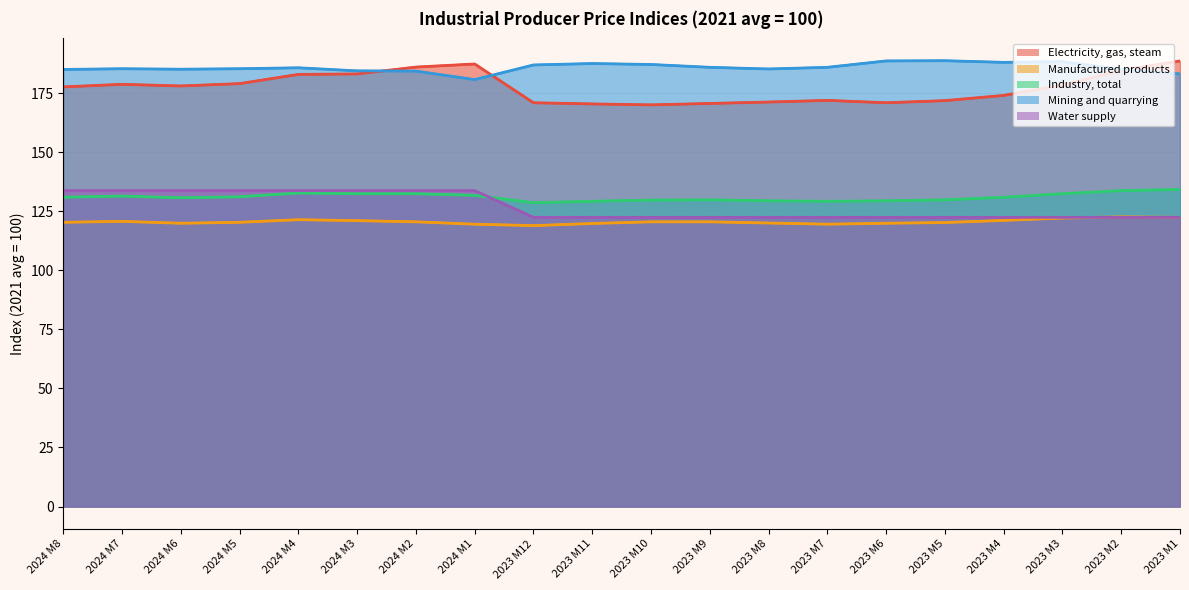

What is the difference between the maximum and minimum values in the Water supply series?

11.3